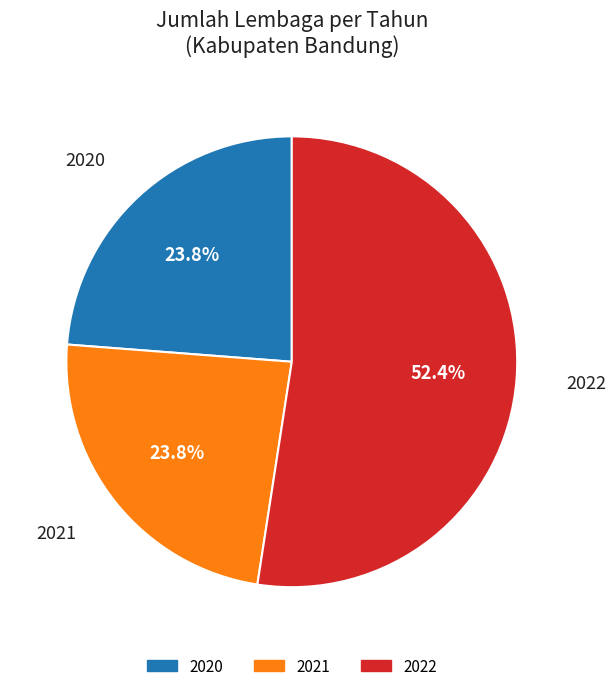

What is the largest slice in the pie chart?

2022